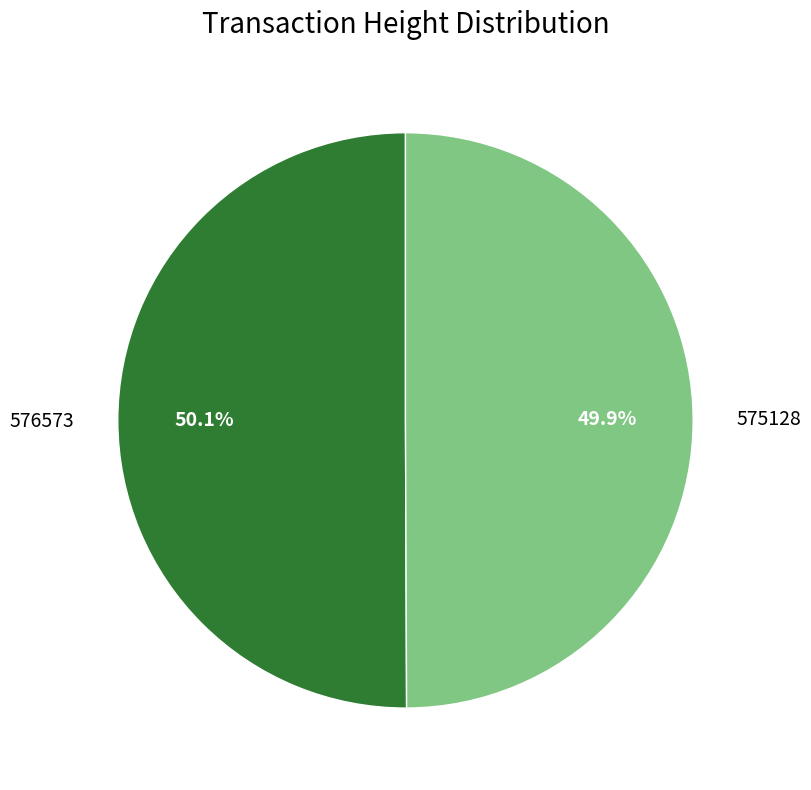

Combined, what portion of the pie is 575128 and 576573?

100.0%